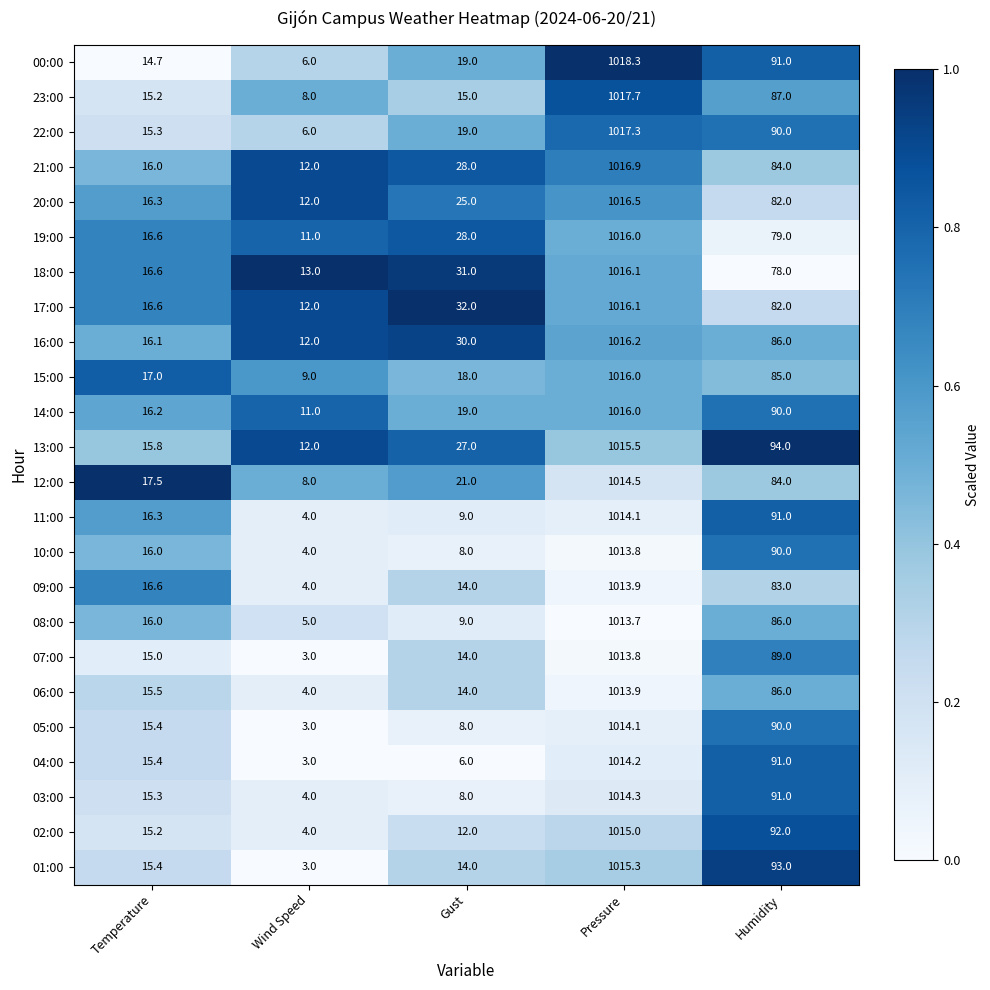

What is the average value of the 14:00 series?

230.4